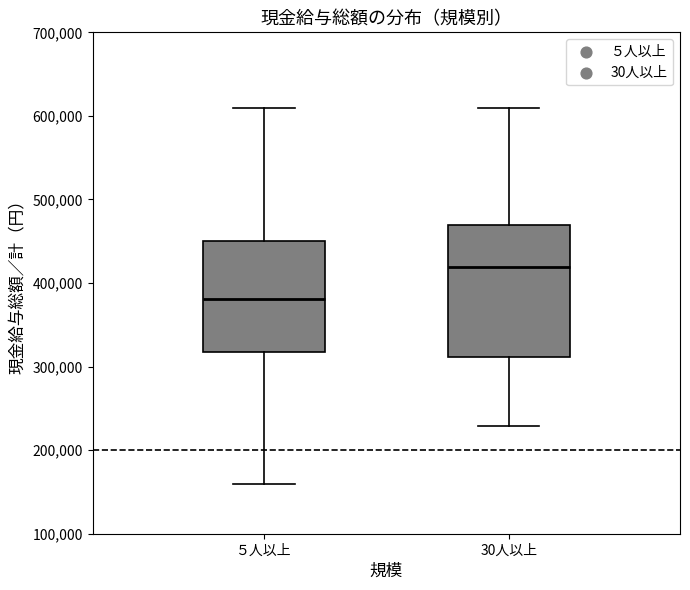

Comparing the boxes themselves (not the whiskers), which one is the tallest?

30人以上